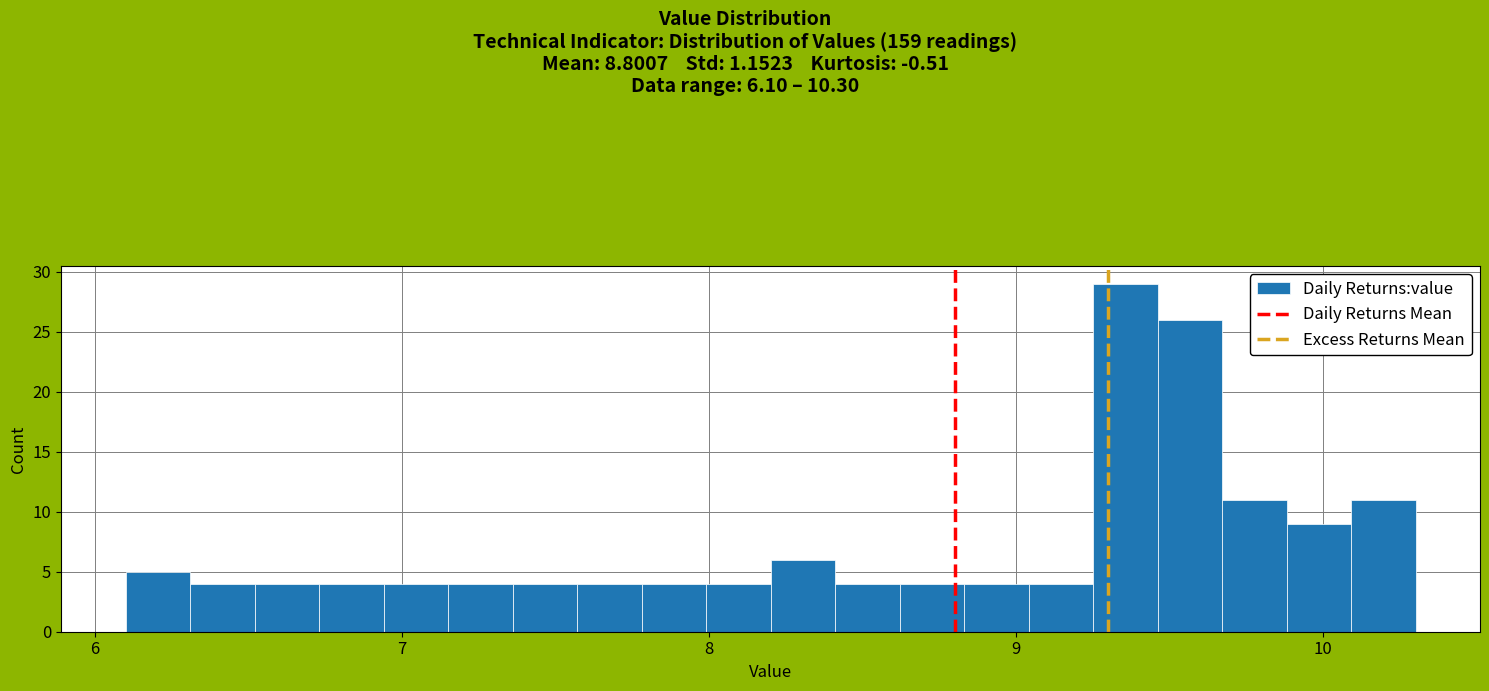

Around what value on the x-axis is the tallest bar? Give the approximate position of its centre, as read against the axis.

9.4